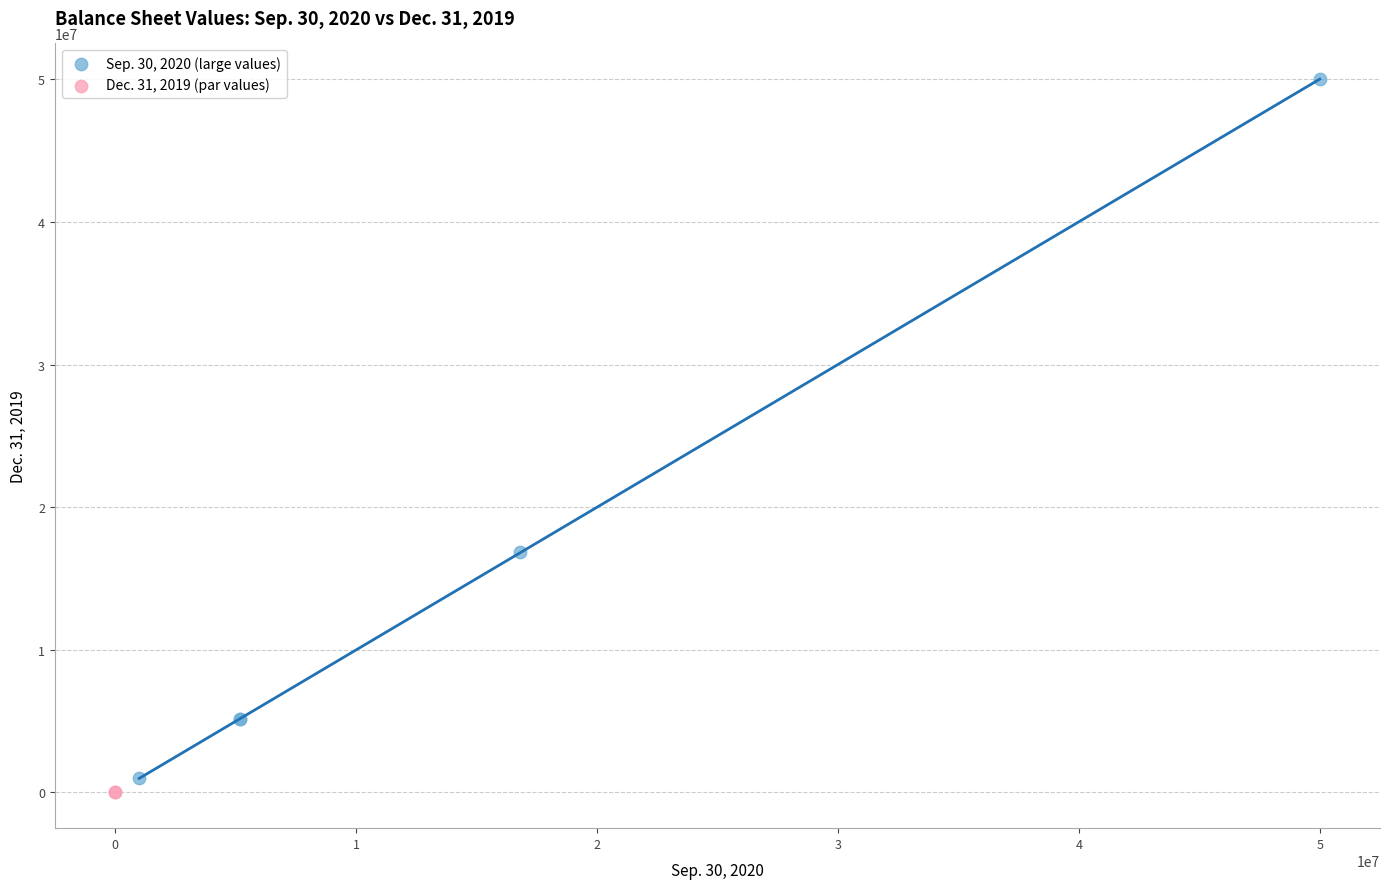

What are all the series names shown in the legend?

Sep. 30, 2020 (large values), Dec. 31, 2019 (par values)